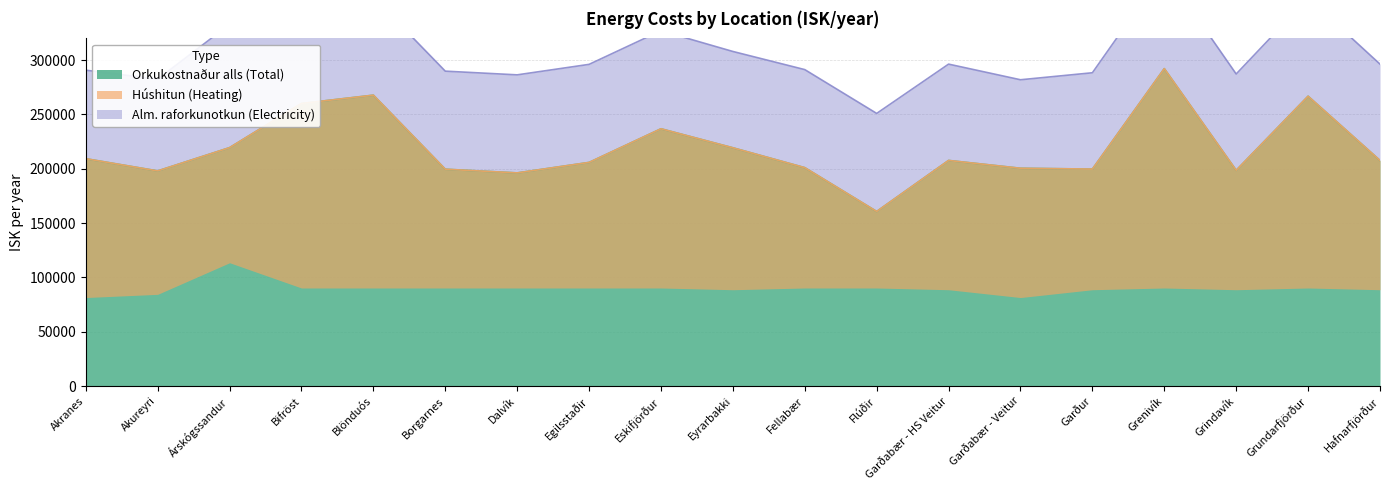

Is the value of Húshitun (Heating) at Fellabær greater than the value of Orkukostnaður alls (Total) at Borgarnes?

Yes